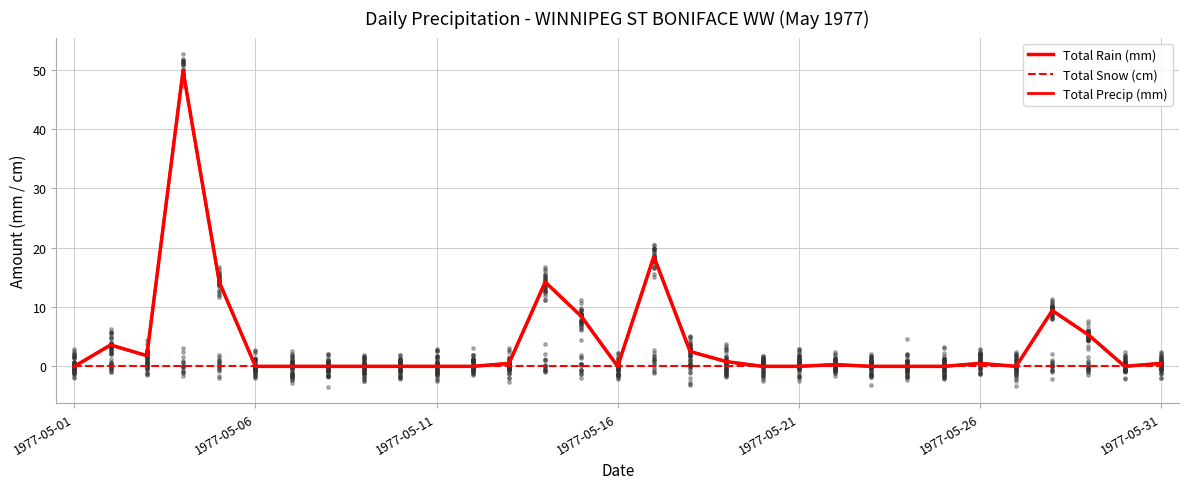

Which series has the largest total across all categories?

Total Rain (mm)